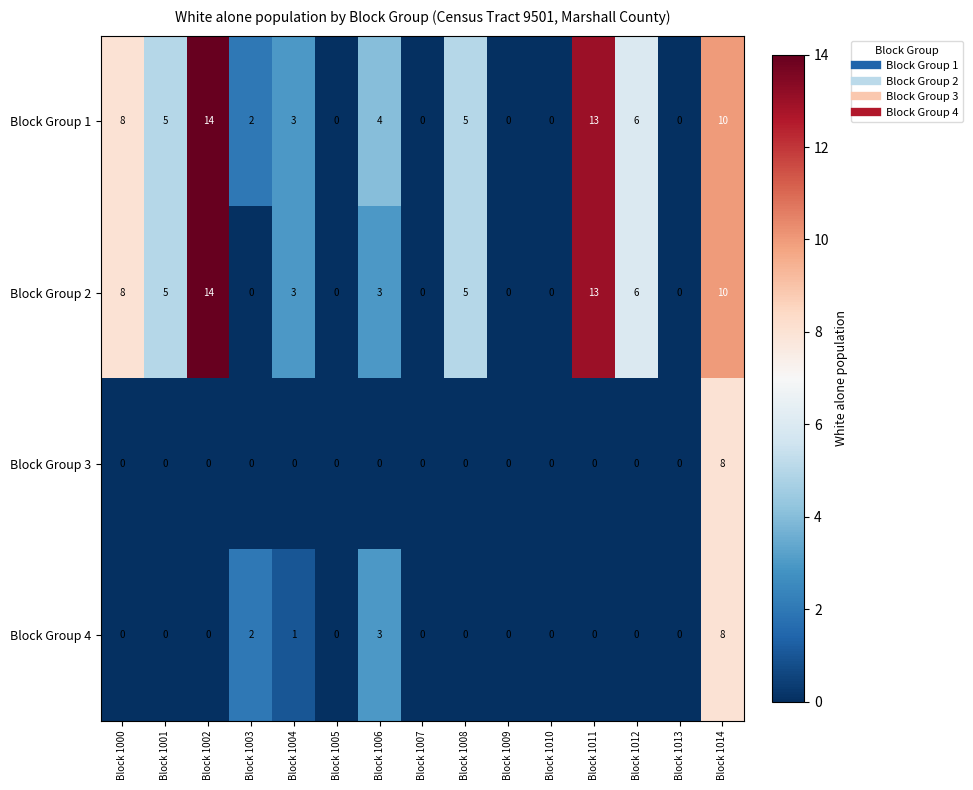

Count the number of categories in the chart.

15